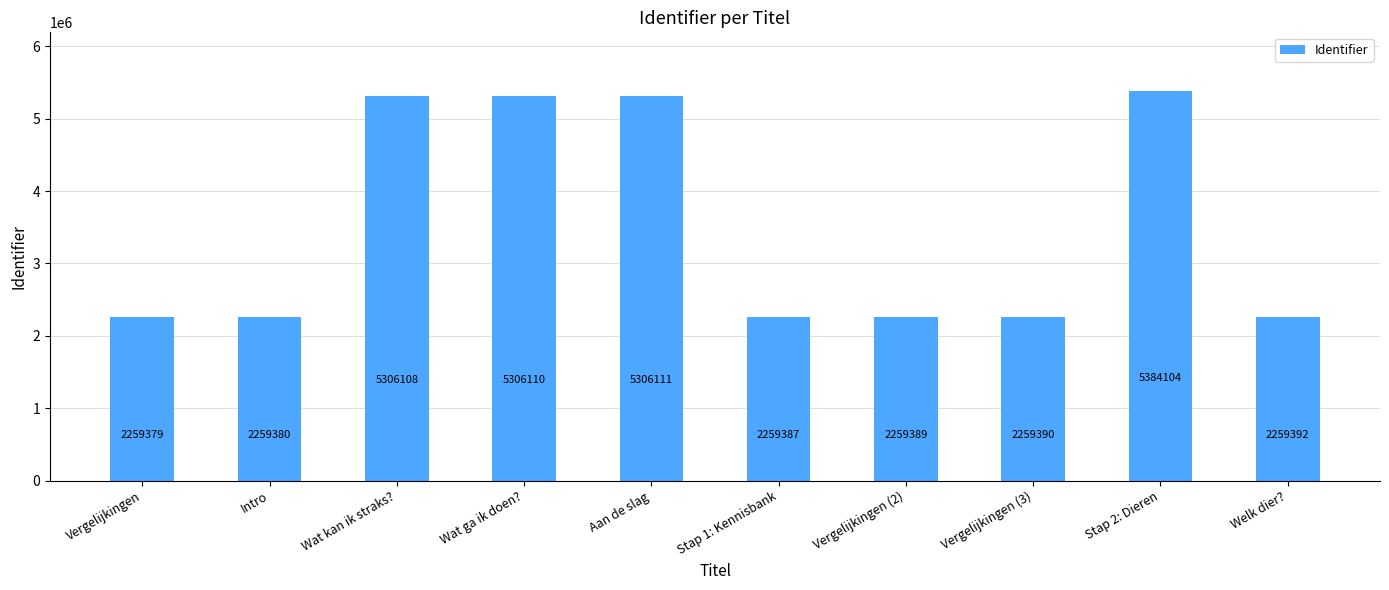

True or false: the data shows 2259392 at Welk dier?.

True